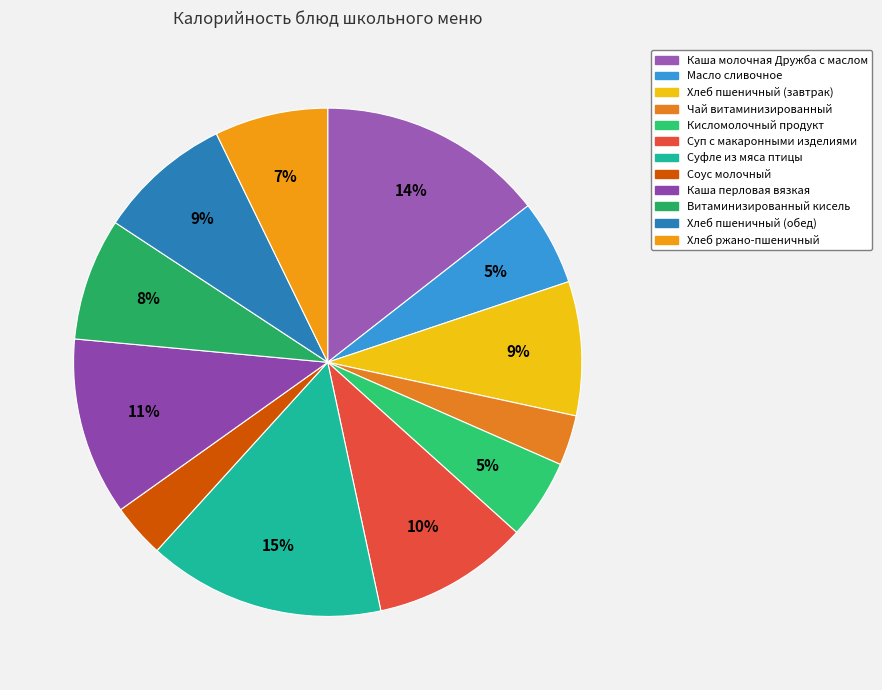

Count the number of slices in the pie.

12